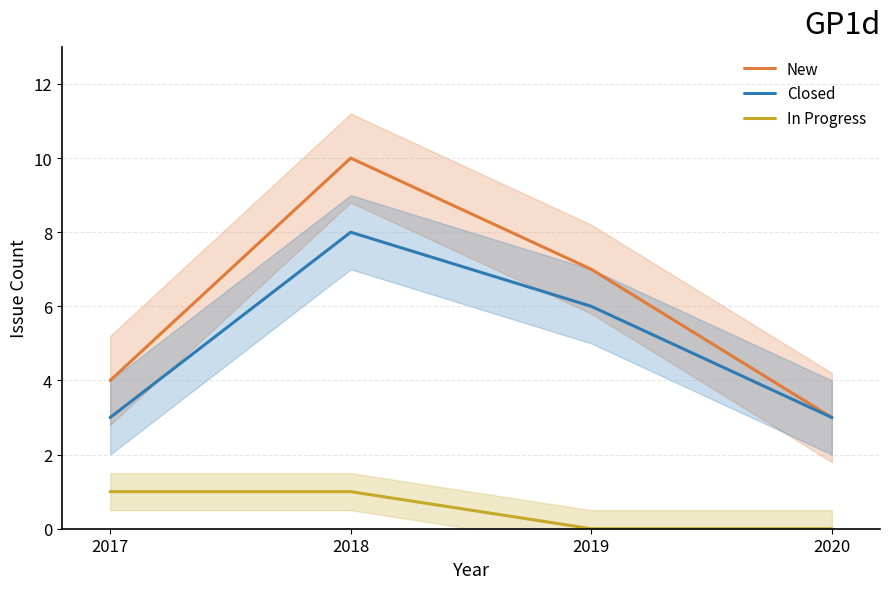

True or false: New and In Progress cross at least once.

False